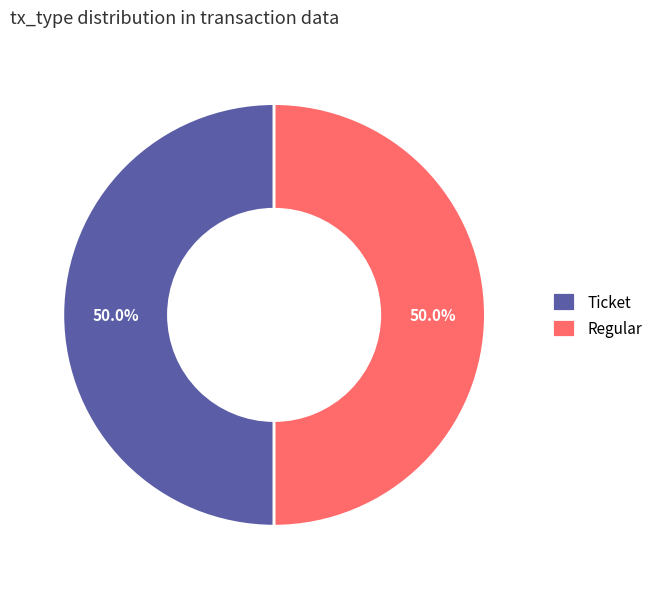

What is the ratio of the value at Regular to the value at Ticket?

1.0